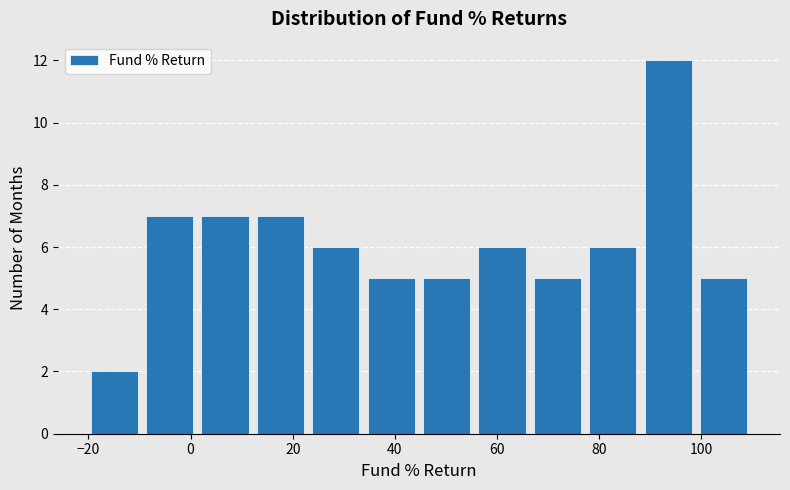

Reading left to right, list every bar in this chart as the range it spans on the x-axis followed by its height. Neither the bar edges nor the heights are printed on the chart, so give them approximately, as read against the axes.

-20 to -10: 2
-10 to 2: 7
2 to 12: 7
12 to 24: 7
24 to 34: 6
34 to 44: 5
44 to 56: 5
56 to 66: 6
66 to 78: 5
78 to 88: 6
88 to 98: 12
98 to 110: 5